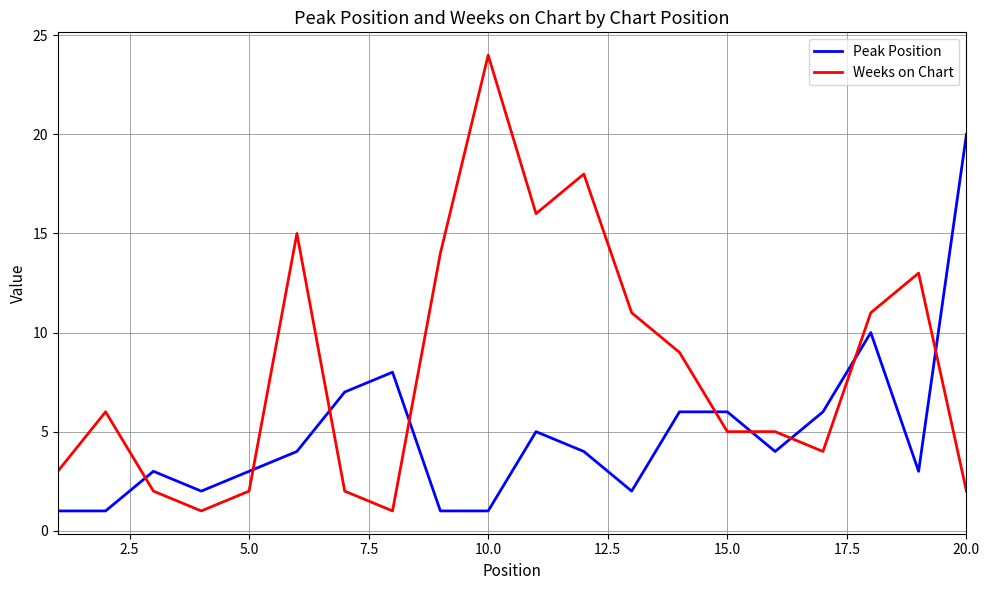

Does the chart display data point markers on the line(s)?

No